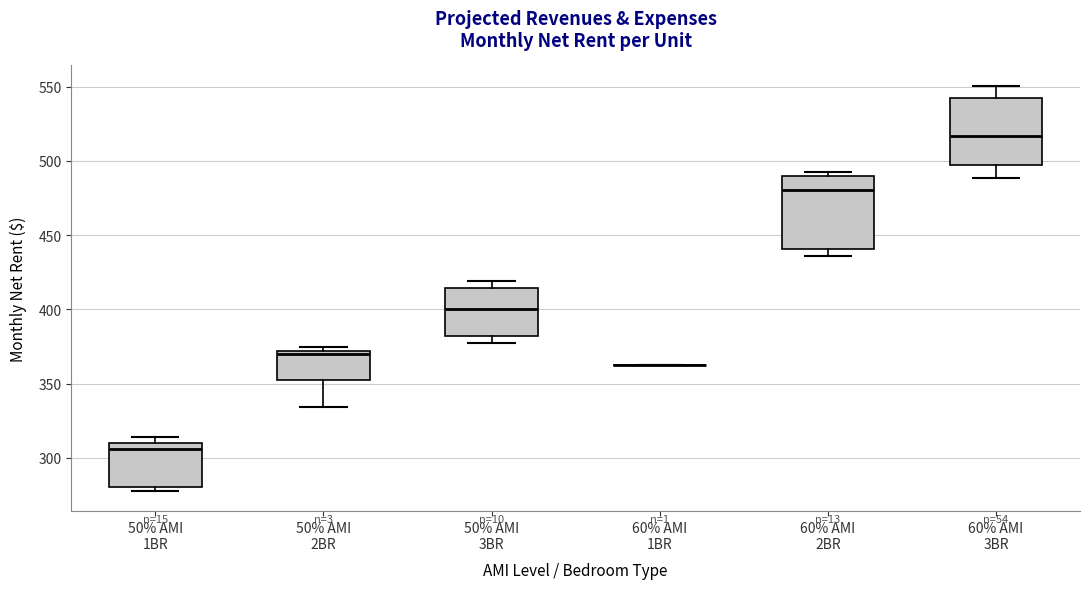

Reading left to right, transcribe this box plot: for each box, give where its median line is, the range the box spans, and where its two whiskers end, as read against the y-axis. The values are not printed on the chart, so give them approximately, as read against the axis.

50% AMI 1BR: median 305, box 280 to 310, whiskers 280 (just below the box's lower edge) to 315
50% AMI 2BR: median 370 (just below the box's upper edge), box 350 to 370, whiskers 335 to 375
50% AMI 3BR: median 400, box 380 to 415, whiskers 375 to 420
60% AMI 1BR: box collapsed to a line at 365, whiskers 365 to 365
60% AMI 2BR: median 480, box 440 to 490, whiskers 435 to 495
60% AMI 3BR: median 515, box 495 to 540, whiskers 490 to 550